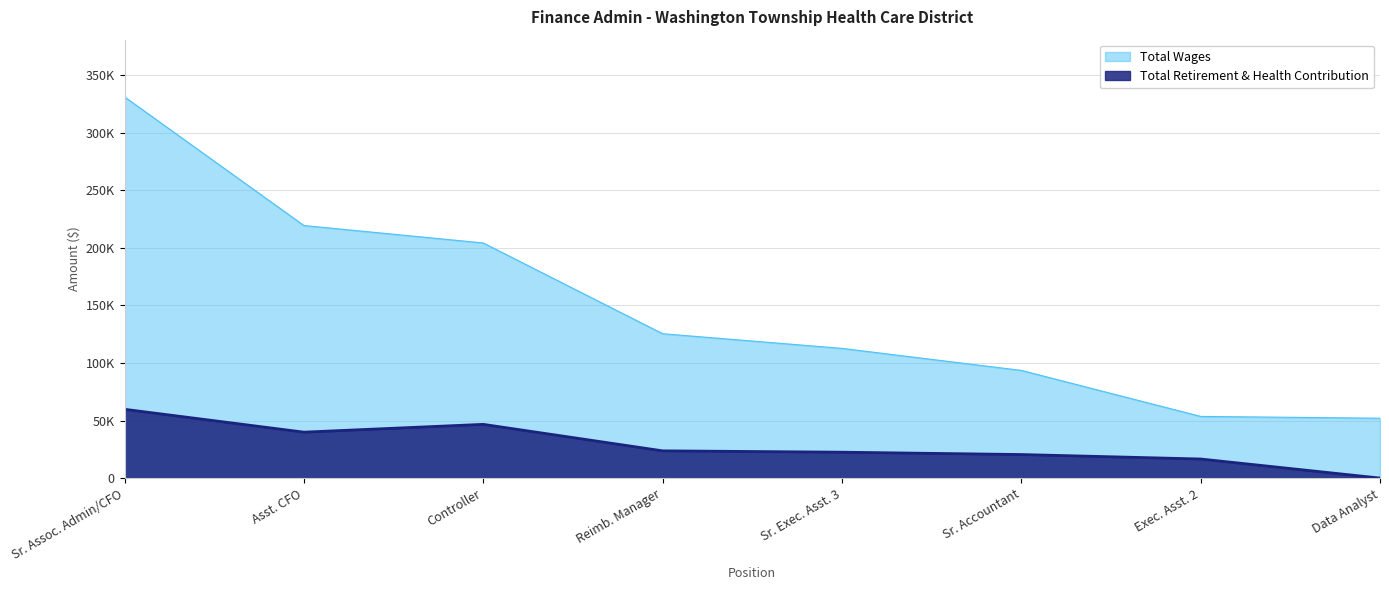

True or false: Total Retirement & Health Contribution has a value of 59747 at Sr. Assoc. Admin/CFO.

True